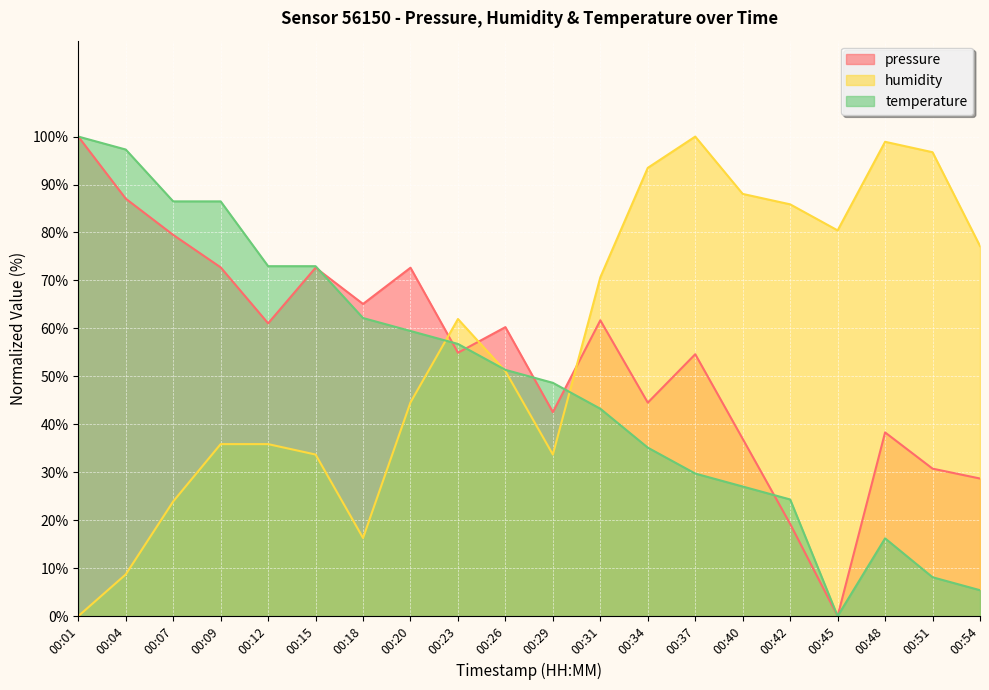

Does the chart display data point markers on the line(s)?

No